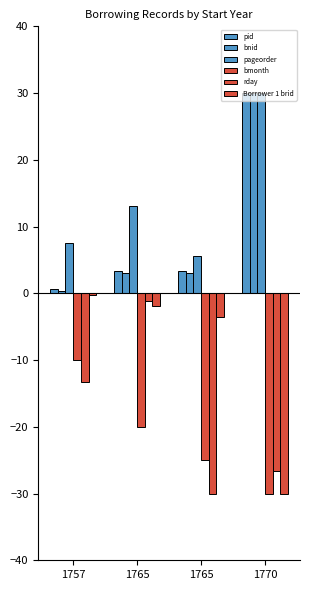

How many categories are shown in the chart?

4